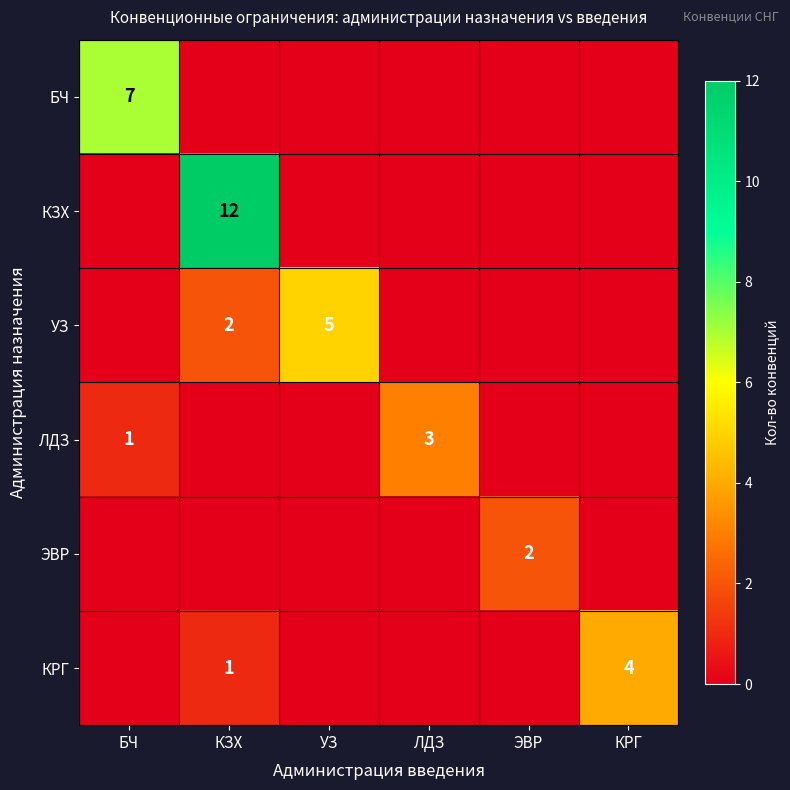

Is the value of БЧ at БЧ greater than the value of КРГ at КЗХ?

Yes